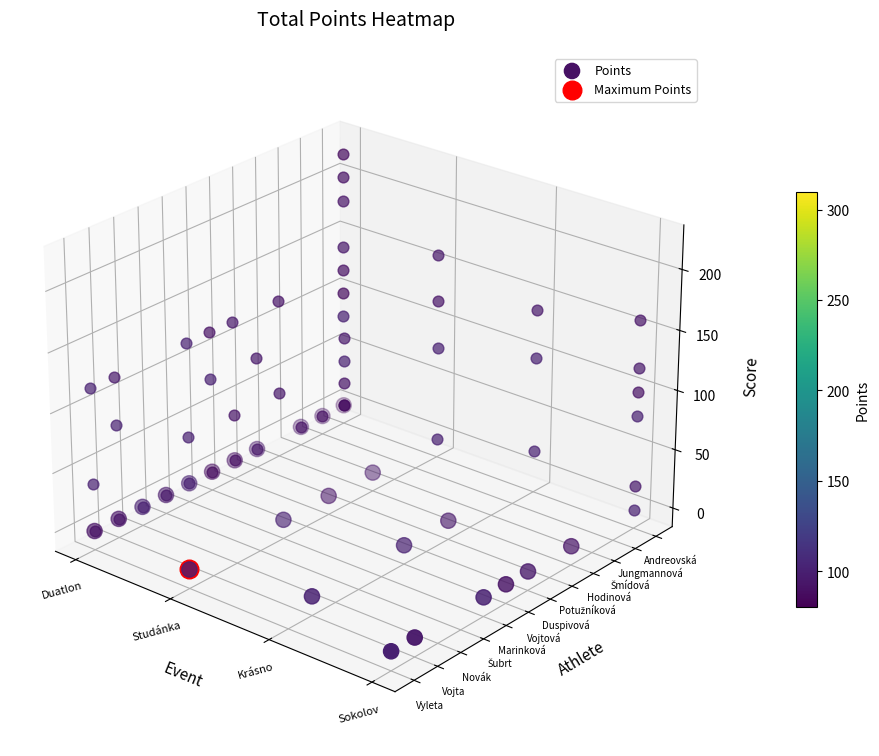

What is the minimum value shown in the chart?

-0.1